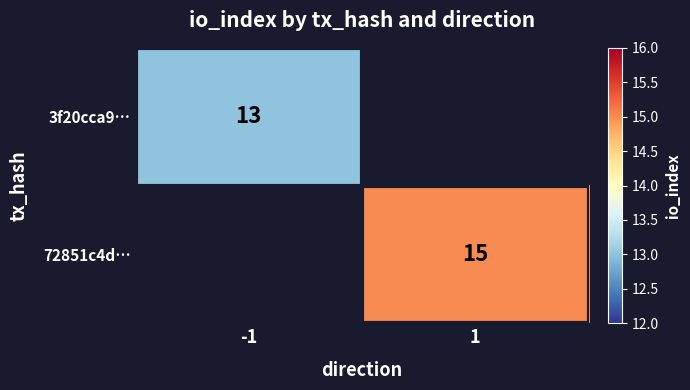

The value of 72851c4d… at 1 is 7. True or false?

False